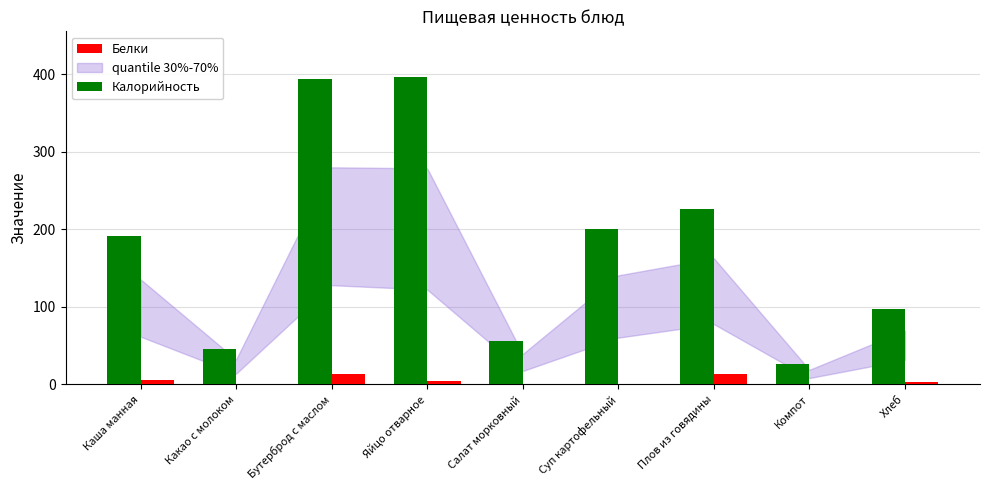

How many values in the Белки series exceed 3?

5